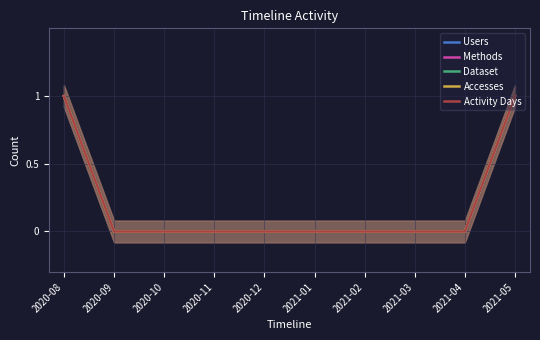

Does the chart display data point markers on the line(s)?

No